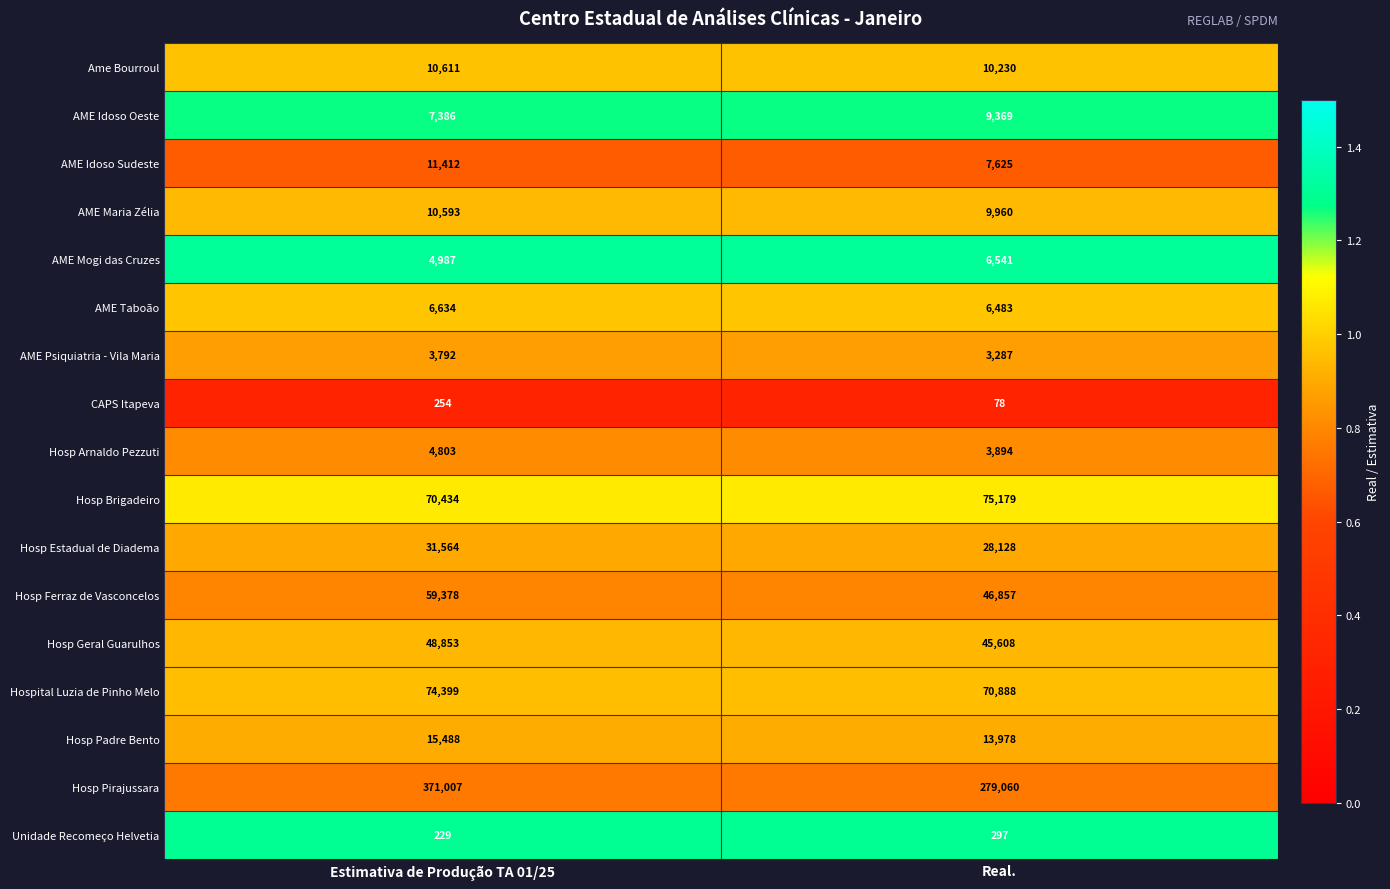

Which series has the widest spread of values?

Hosp Pirajussara